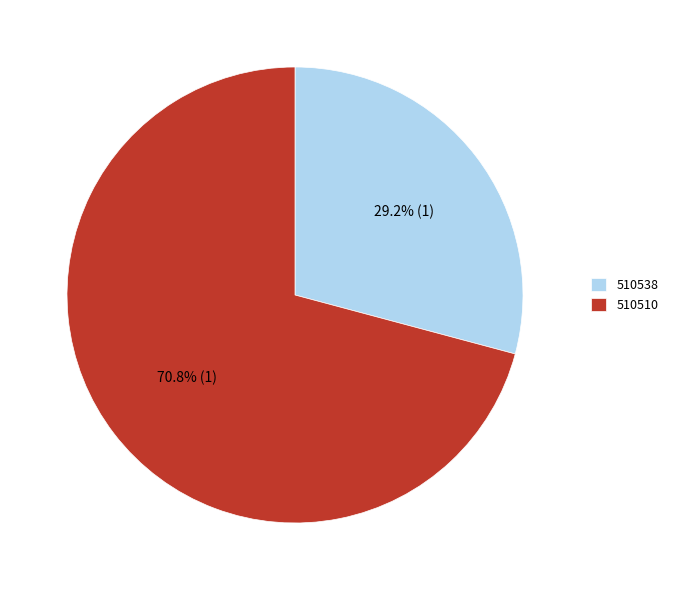

The 510510 slice represents 71% of the pie. True or false?

True